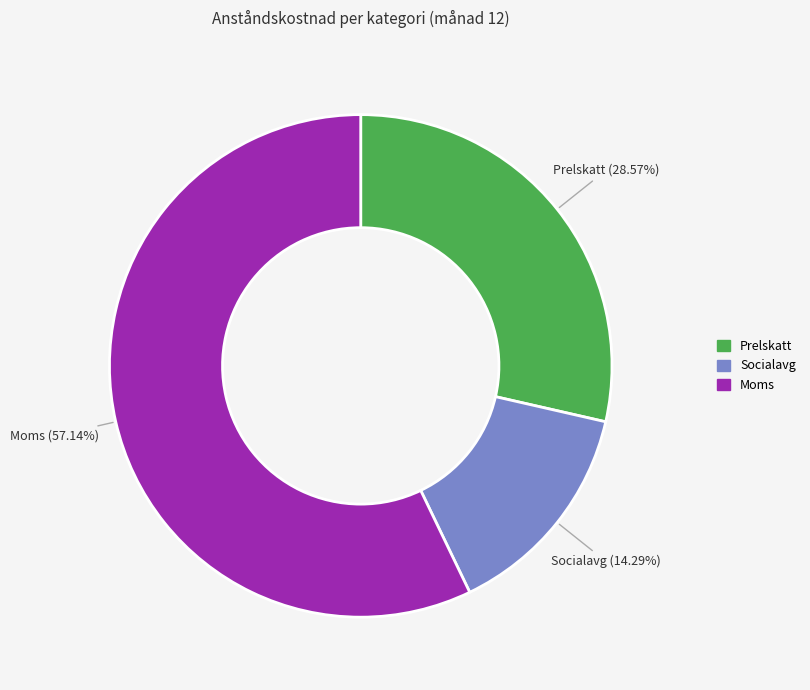

Between Moms and Socialavg, which is larger?

Moms